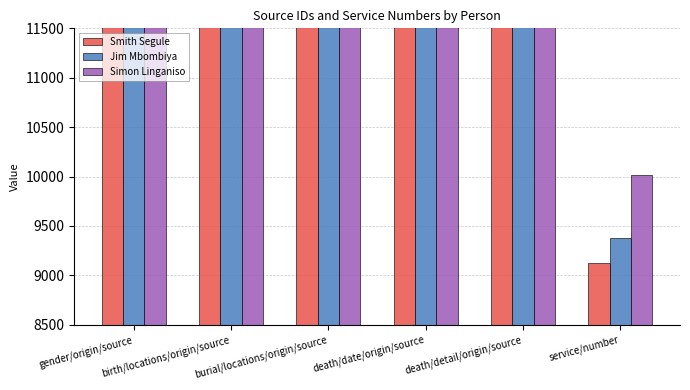

Rank the series by their average value, from lowest to highest.

Smith Segule, Jim Mbombiya, Simon Linganiso